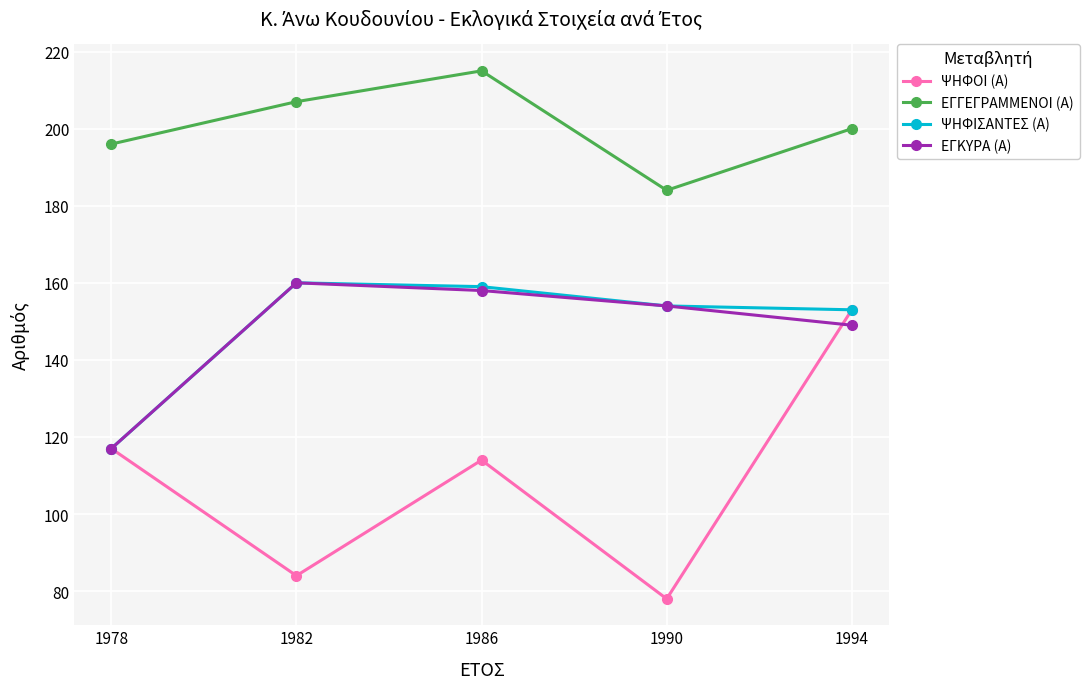

Reading left to right, extract all data points from this chart.

ΨΗΦΟΙ (Α): 117	84	114	78	153
ΕΓΓΕΓΡΑΜΜΕΝΟΙ (Α): 196	207	215	184	200
ΨΗΦΙΣΑΝΤΕΣ (Α): 117	160	159	154	153
ΕΓΚΥΡΑ (Α): 117	160	158	154	149